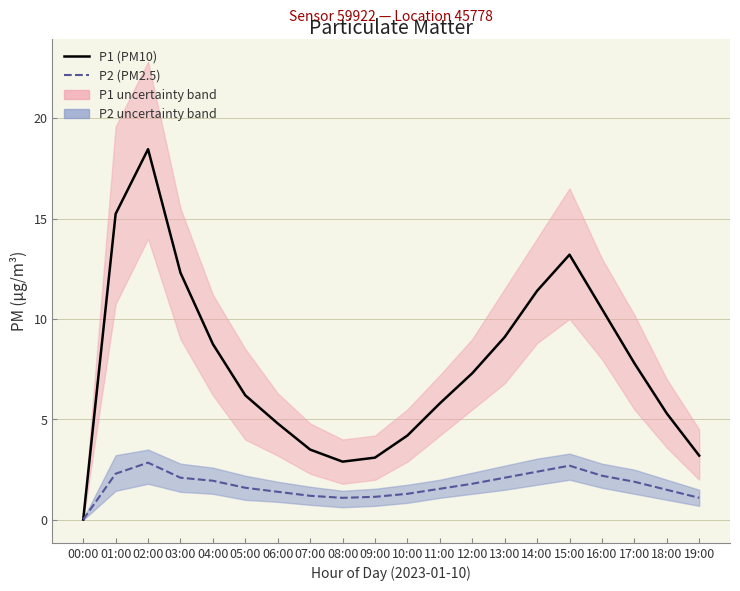

Read the P2 (PM2.5) value at 13:00.

2.1